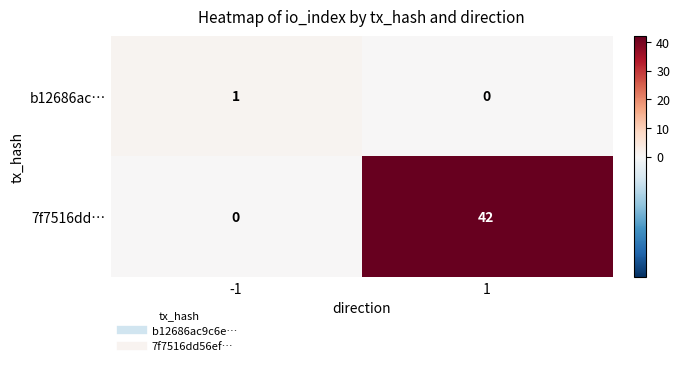

What is the average value of the 7f7516dd… series?

21